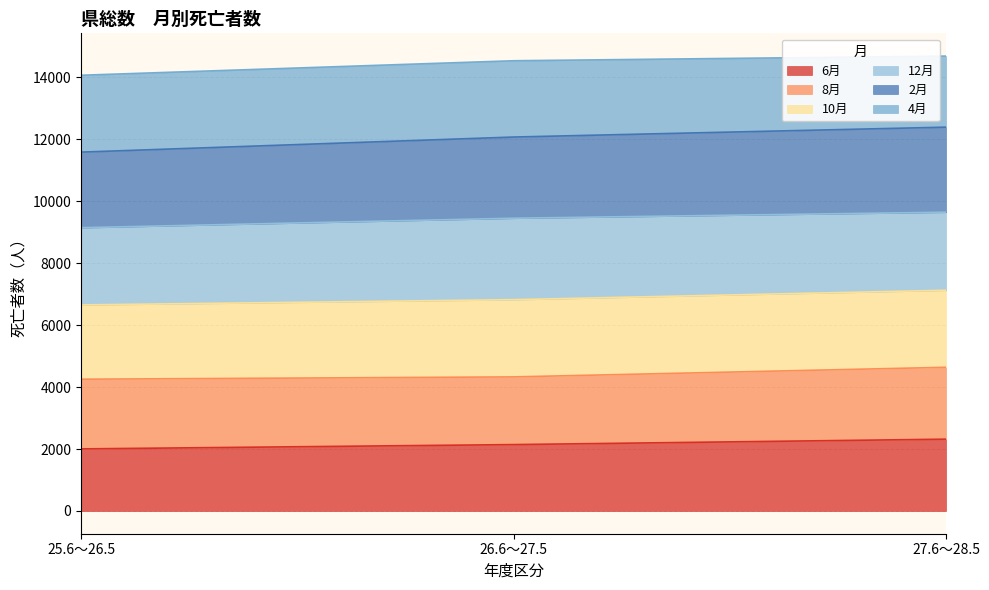

What is the label of the 1st point from the right?

27.6～28.5